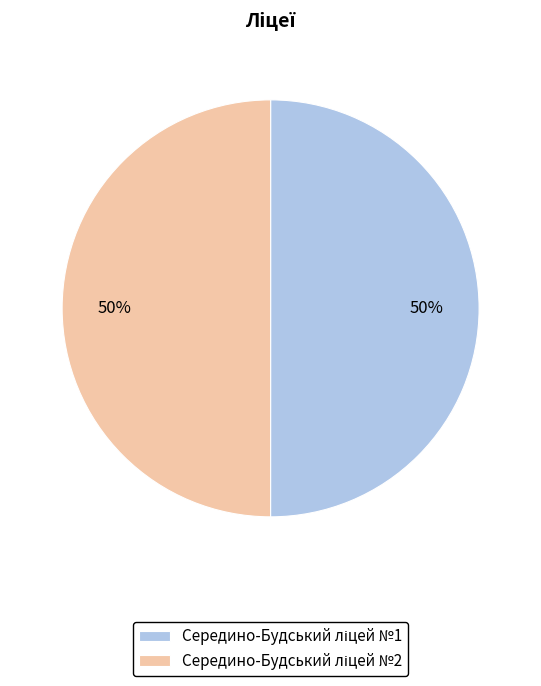

To the nearest percent, what is the average slice percentage?

50%